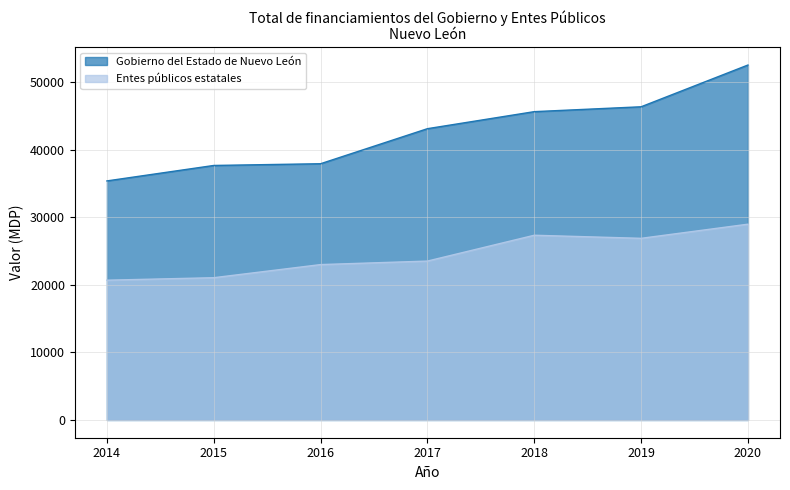

Which series has the largest total across all categories?

Gobierno del Estado de Nuevo León